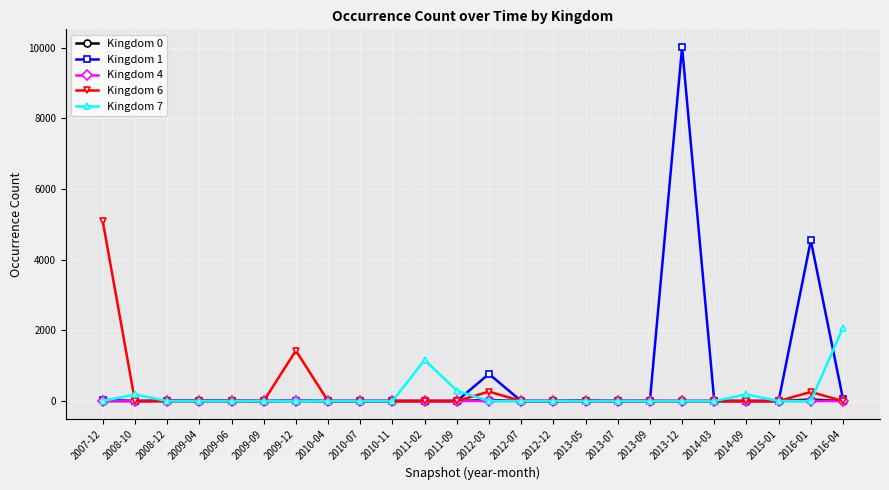

Count the number of data series in this chart.

5